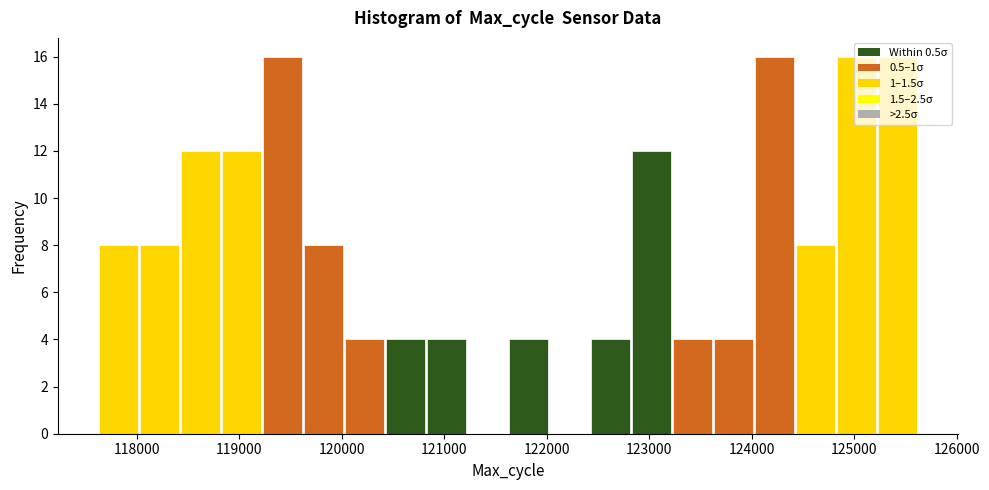

Reading left to right, transcribe this chart: for each bar, give the range it covers on the x-axis and its height. Neither the bar edges nor the heights are printed on the chart, so give them approximately, as read against the axes.

117600 to 118000: 8
118000 to 118400: 8
118400 to 118800: 12
118800 to 119200: 12
119200 to 119600: 16
119600 to 120000: 8
120000 to 120400: 4
120400 to 120800: 4
120800 to 121200: 4
121200 to 121600: 0
121600 to 122000: 4
122000 to 122400: 0
122400 to 122800: 4
122800 to 123200: 12
123200 to 123600: 4
123600 to 124000: 4
124000 to 124400: 16
124400 to 124800: 8
124800 to 125200: 16
125200 to 125600: 16